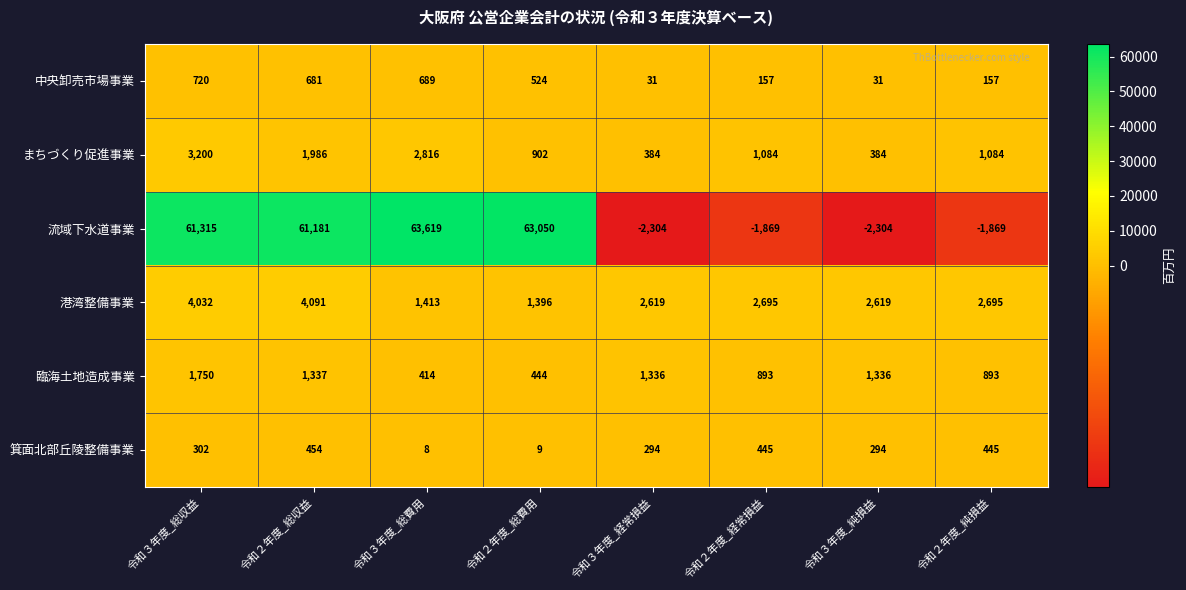

How many distinct data groups are displayed?

6